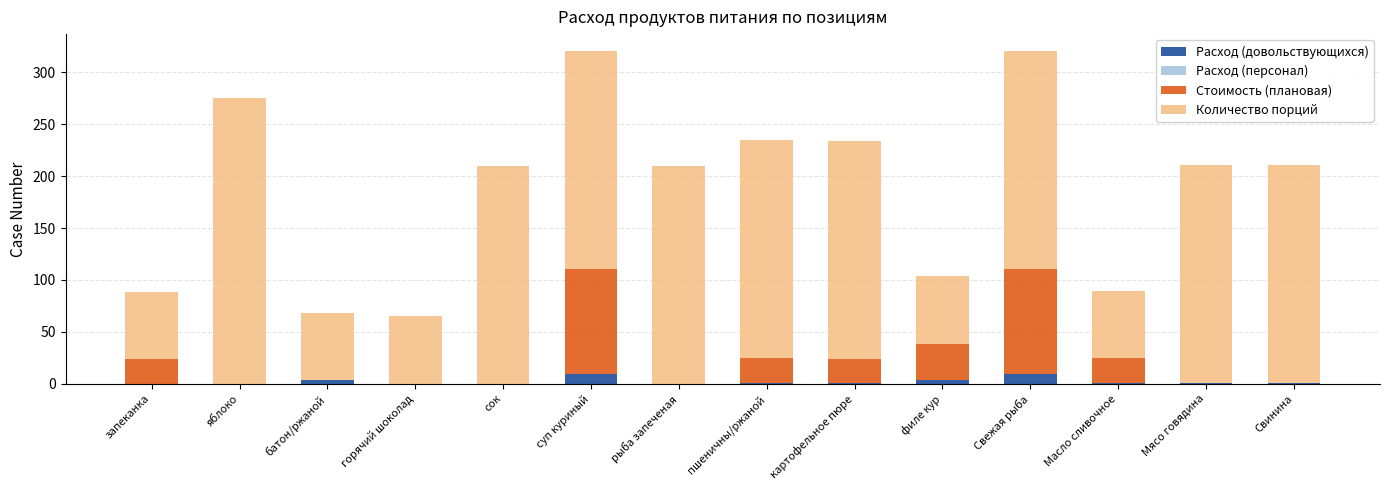

What is the total value across all series at рыба запеченая?

210.0